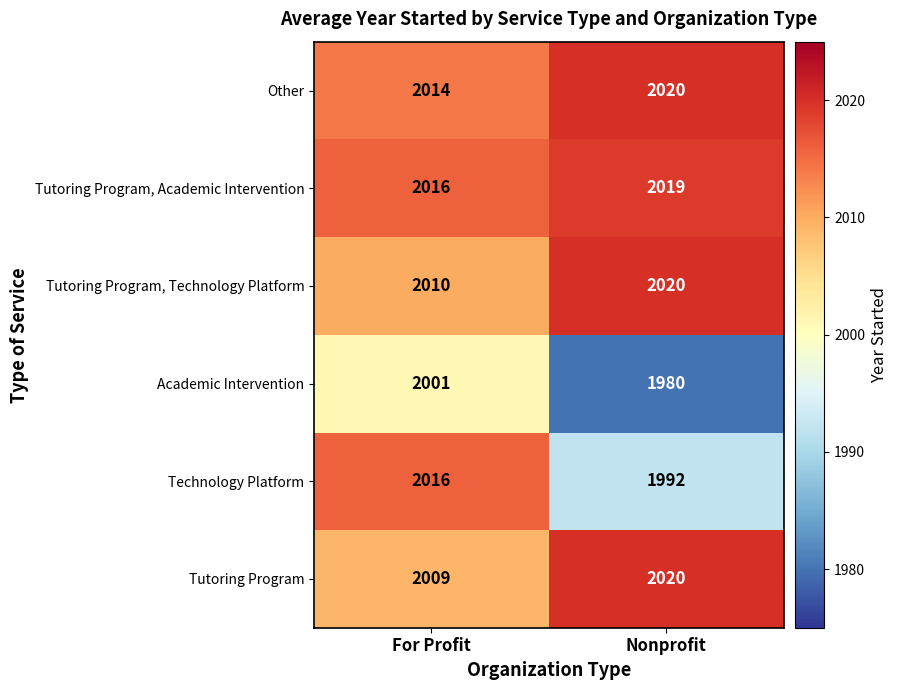

At which label is Tutoring Program, Technology Platform closest to 2015?

For Profit